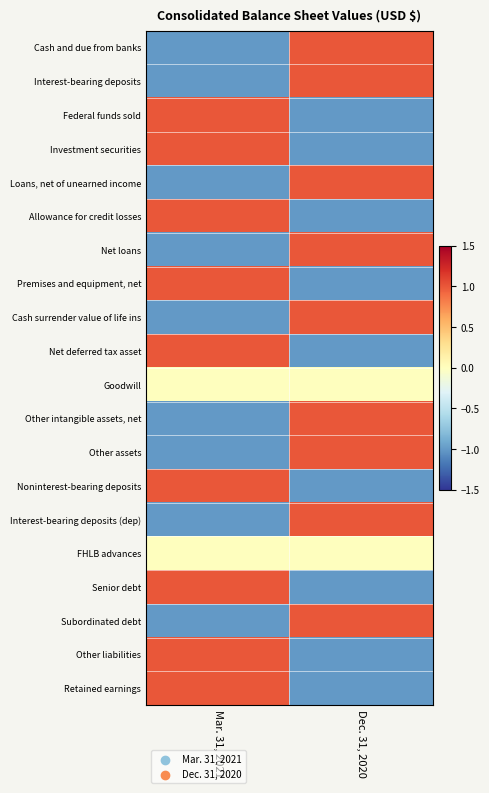

Reading left to right, what are all the values shown in this chart?

Cash and due from banks: Mar. 31, 2021=-1	Dec. 31, 2020=1
Interest-bearing deposits: Mar. 31, 2021=-1	Dec. 31, 2020=1
Federal funds sold: Mar. 31, 2021=1	Dec. 31, 2020=-1
Investment securities: Mar. 31, 2021=1	Dec. 31, 2020=-1
Loans, net of unearned income: Mar. 31, 2021=-1	Dec. 31, 2020=1
Allowance for credit losses: Mar. 31, 2021=1	Dec. 31, 2020=-1
Net loans: Mar. 31, 2021=-1	Dec. 31, 2020=1
Premises and equipment, net: Mar. 31, 2021=1	Dec. 31, 2020=-1
Cash surrender value of life ins: Mar. 31, 2021=-1	Dec. 31, 2020=1
Net deferred tax asset: Mar. 31, 2021=1	Dec. 31, 2020=-1
Goodwill: Mar. 31, 2021=0	Dec. 31, 2020=0
Other intangible assets, net: Mar. 31, 2021=-1	Dec. 31, 2020=1
Other assets: Mar. 31, 2021=-1	Dec. 31, 2020=1
Noninterest-bearing deposits: Mar. 31, 2021=1	Dec. 31, 2020=-1
Interest-bearing deposits (dep): Mar. 31, 2021=-1	Dec. 31, 2020=1
FHLB advances: Mar. 31, 2021=0	Dec. 31, 2020=0
Senior debt: Mar. 31, 2021=1	Dec. 31, 2020=-1
Subordinated debt: Mar. 31, 2021=-1	Dec. 31, 2020=1
Other liabilities: Mar. 31, 2021=1	Dec. 31, 2020=-1
Retained earnings: Mar. 31, 2021=1	Dec. 31, 2020=-1